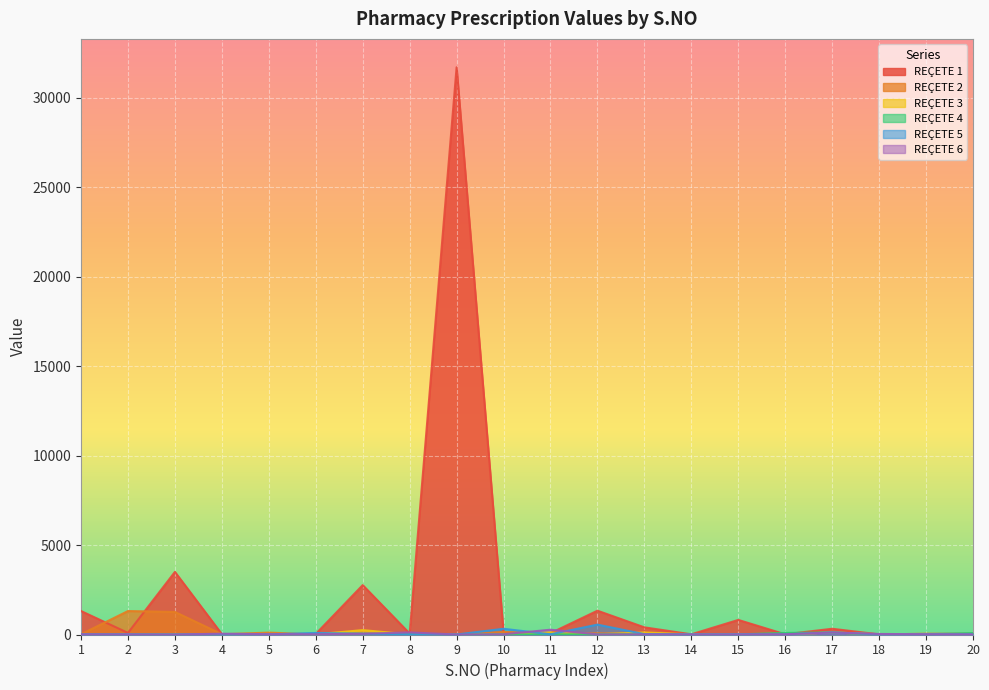

Is it true that REÇETE 6 equals 23.8 at 7?

False